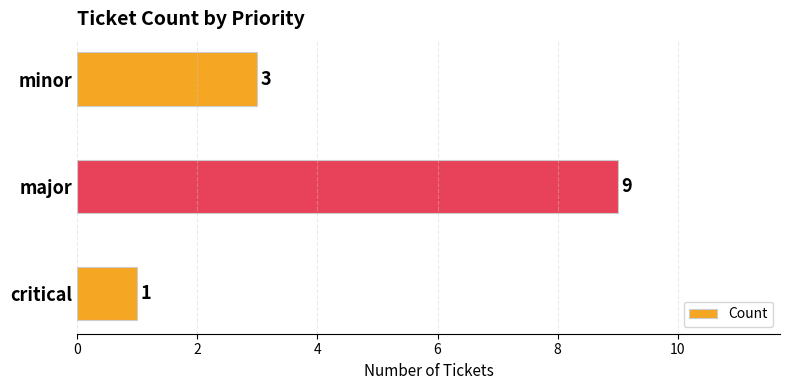

What is the maximum value shown in the chart?

9